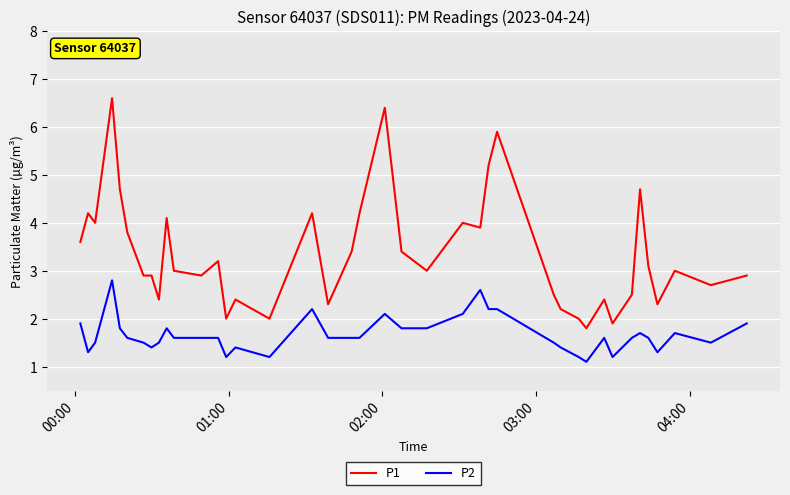

What is the minimum value shown in the chart?

1.1